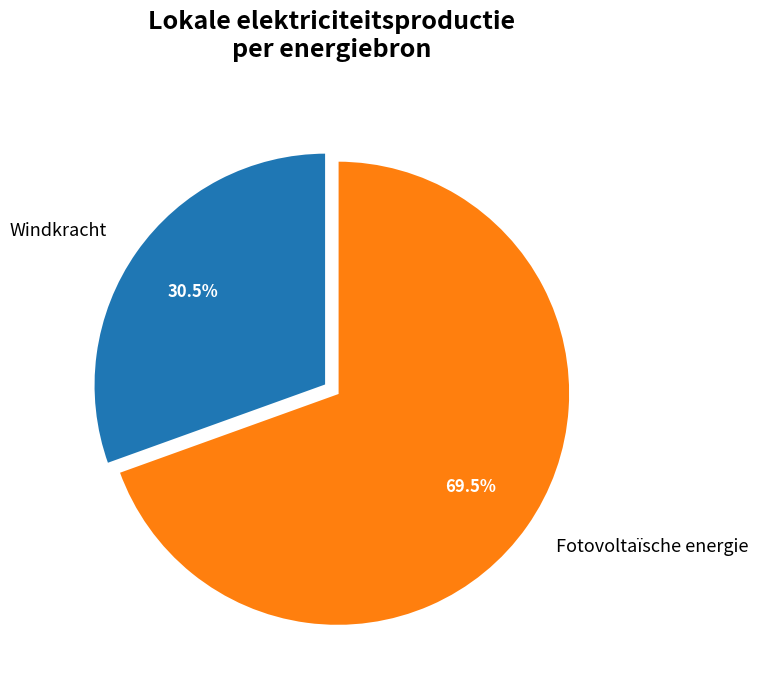

Which slice is the largest?

Fotovoltaïsche energie